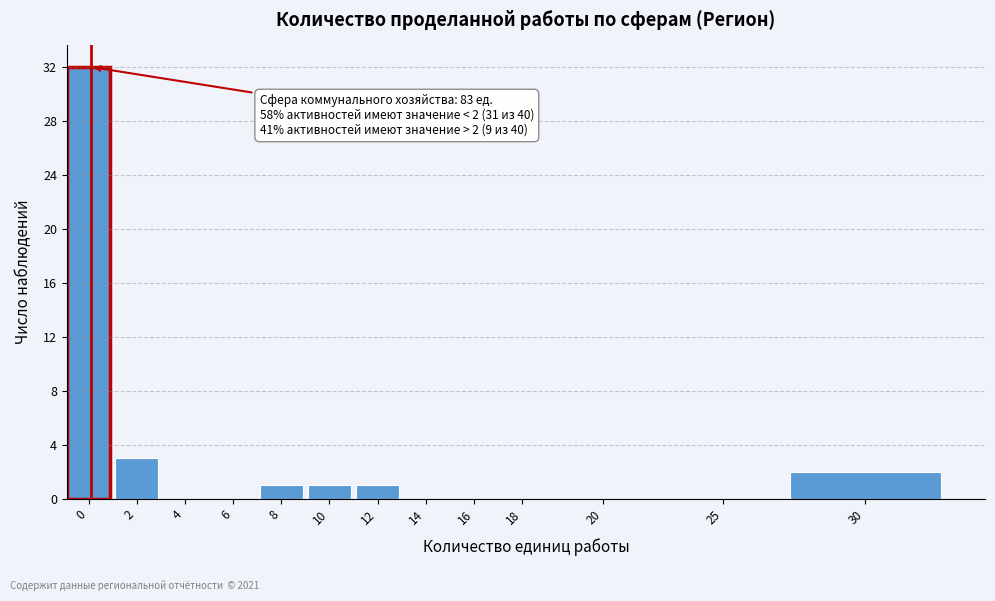

Reading left to right, list all the values displayed in this chart.

0=32	2=3	4=0	6=0	8=1	10=1	12=1	14=0	16=0	18=0	20=0	25=0	30=2